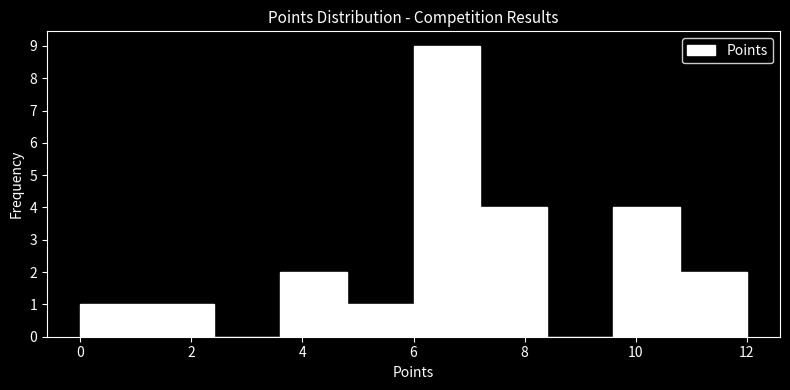

Reading left to right, list every bar in this chart as the range it spans on the x-axis followed by its height. The values are not printed on the chart, so give them approximately, as read against the axis.

0.0 to 1.2: 1
1.2 to 2.4: 1
2.4 to 3.6: 0
3.6 to 4.8: 2
4.8 to 6.0: 1
6.0 to 7.2: 9
7.2 to 8.4: 4
8.4 to 9.6: 0
9.6 to 10.8: 4
10.8 to 12.0: 2